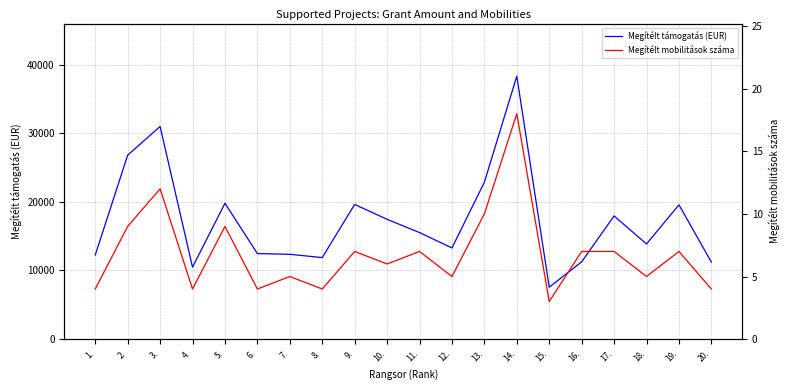

Reading left to right, transcribe all the data shown in this chart.

Megítélt támogatás (EUR): 1.=12247	2.=26807	3.=30986	4.=10484	5.=19795	6.=12468	7.=12359	8.=11881	9.=19625	10.=17456	11.=15525	12.=13285	13.=22863	14.=38320	15.=7562	16.=11263	17.=17950	18.=13864	19.=19565	20.=11222
Megítélt mobilitások száma: 1.=4	2.=9	3.=12	4.=4	5.=9	6.=4	7.=5	8.=4	9.=7	10.=6	11.=7	12.=5	13.=10	14.=18	15.=3	16.=7	17.=7	18.=5	19.=7	20.=4